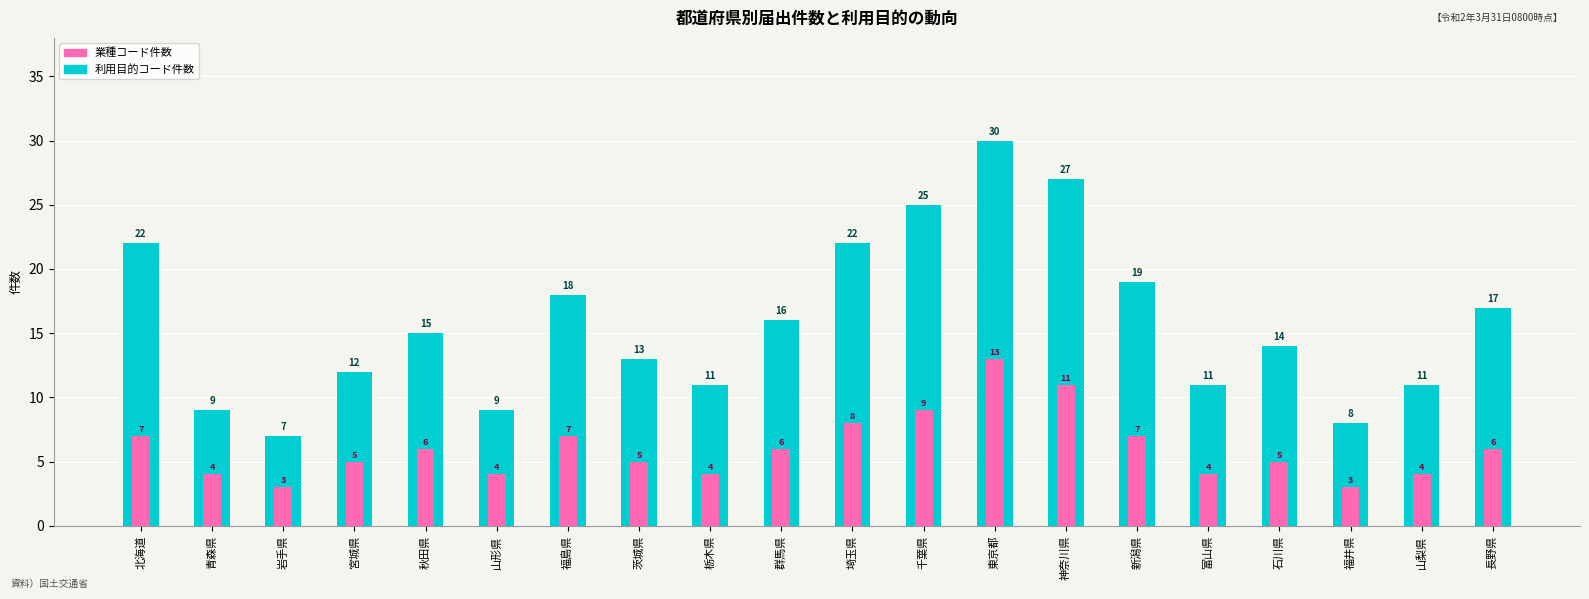

What are all the series names shown in the legend?

利用目的コード件数, 業種コード件数